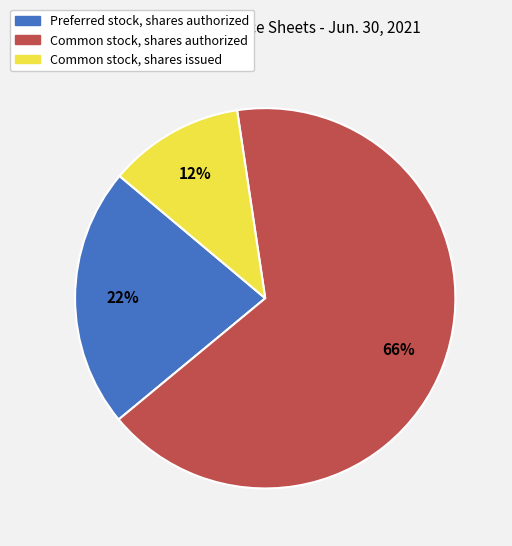

To the nearest percent, what percentage of the pie is Preferred stock, shares authorized?

22%